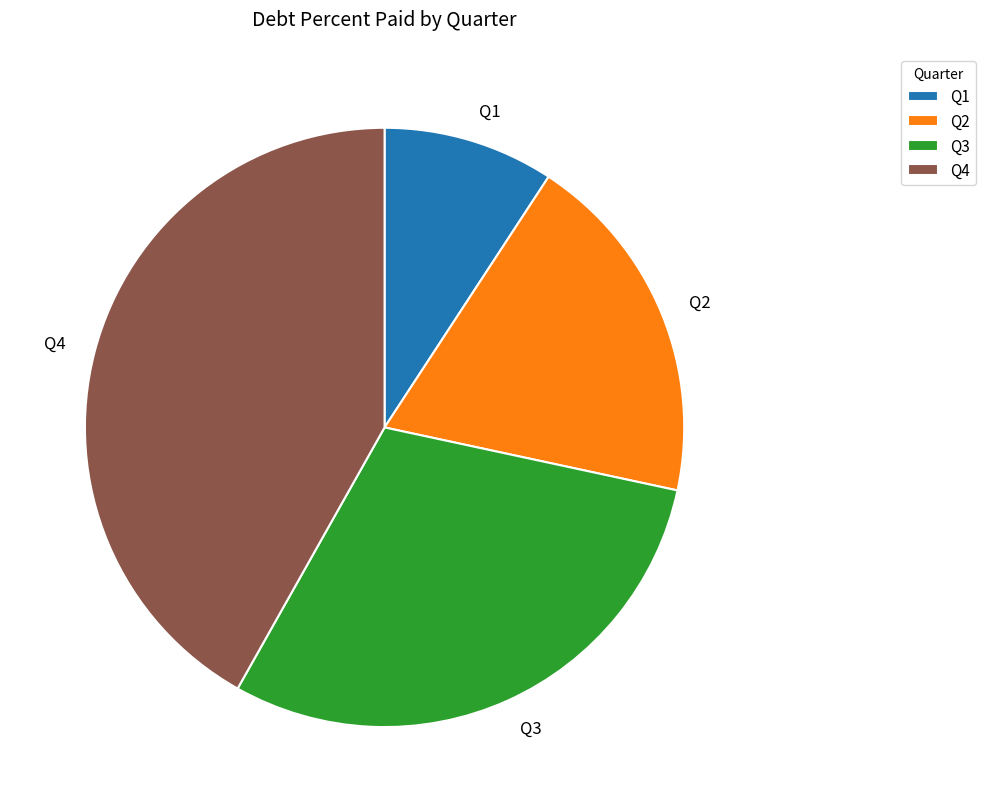

Between Q2 and Q4, which is larger?

Q4